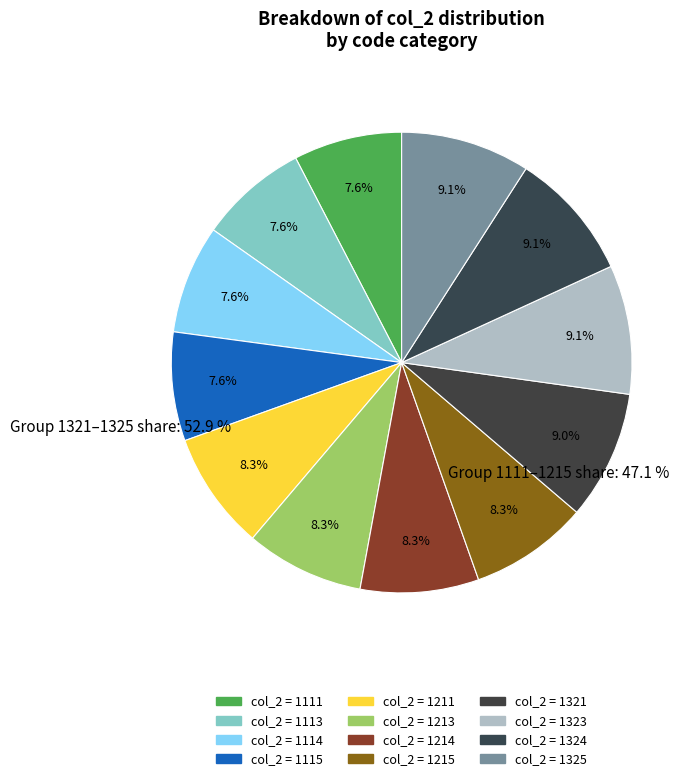

Count the number of slices in the pie.

12